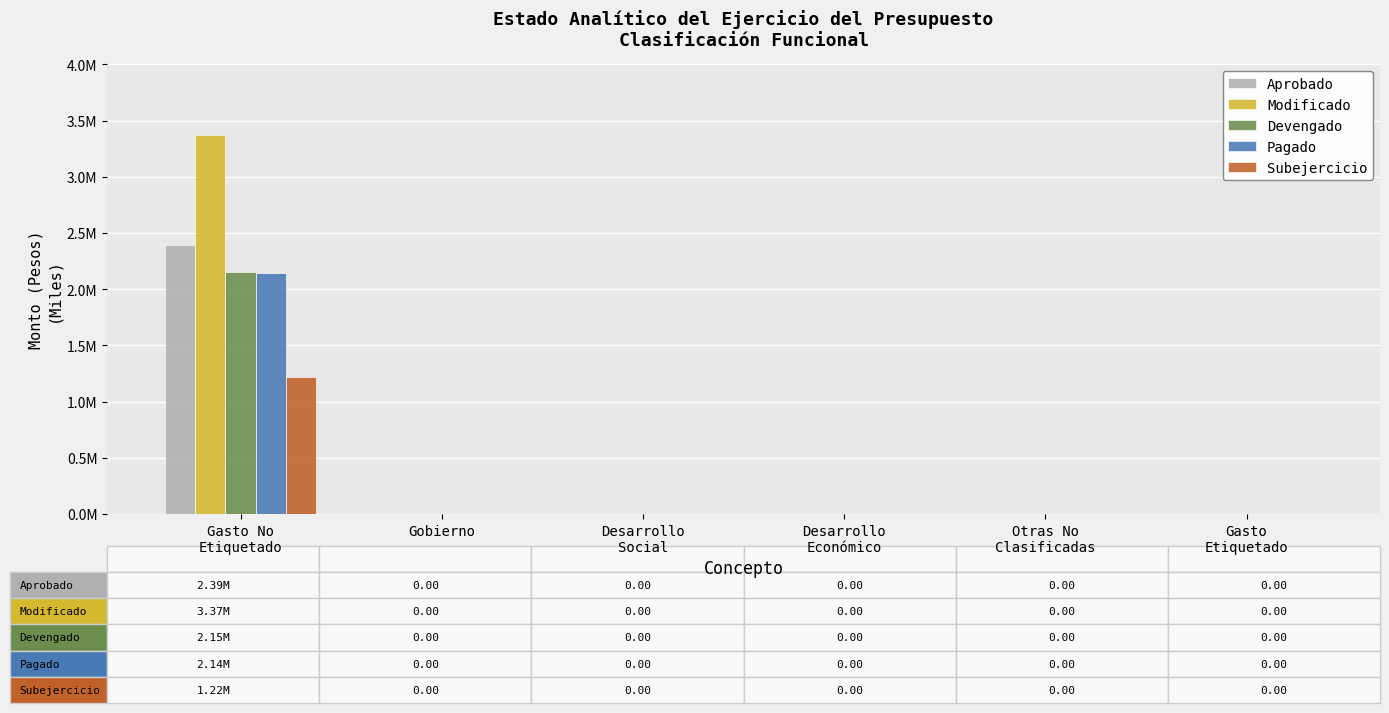

Which label corresponds to the largest value in the chart?

Gasto No
Etiquetado